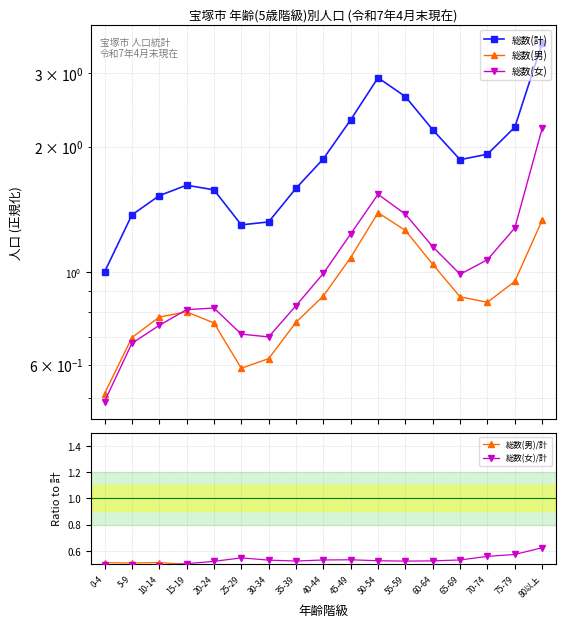

Which series has the largest range (max minus min)?

総数(計)